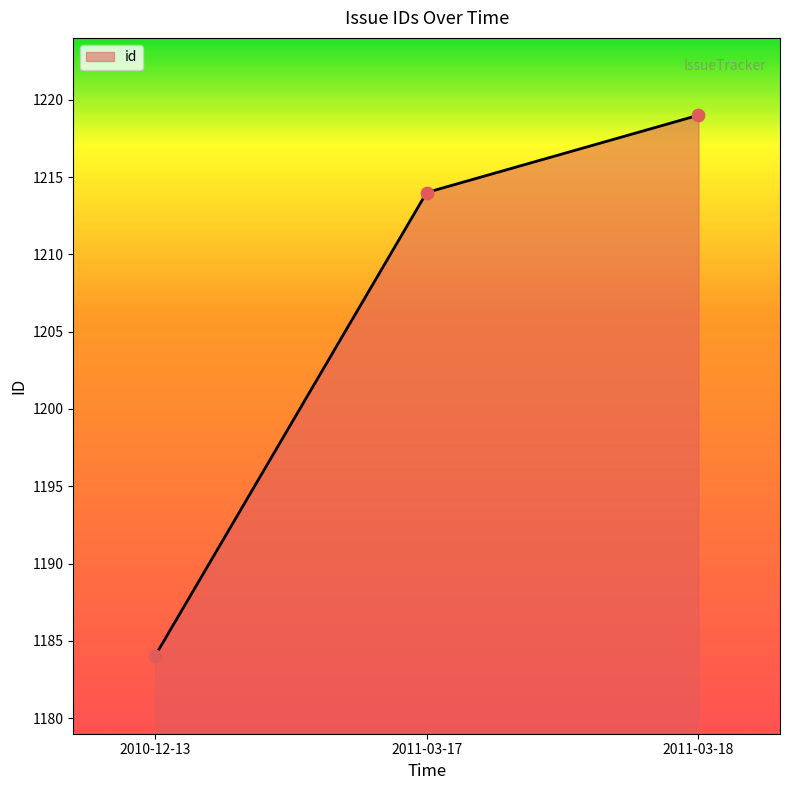

Approximately how many times larger is the value at 2011-03-17 compared to 2010-12-13?

1.0